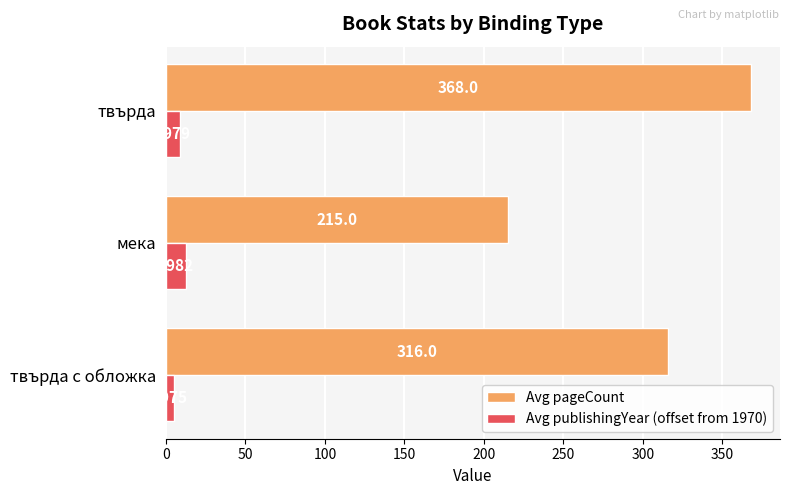

Where is Avg publishingYear (offset from 1970) nearest to the value 8?

твърда